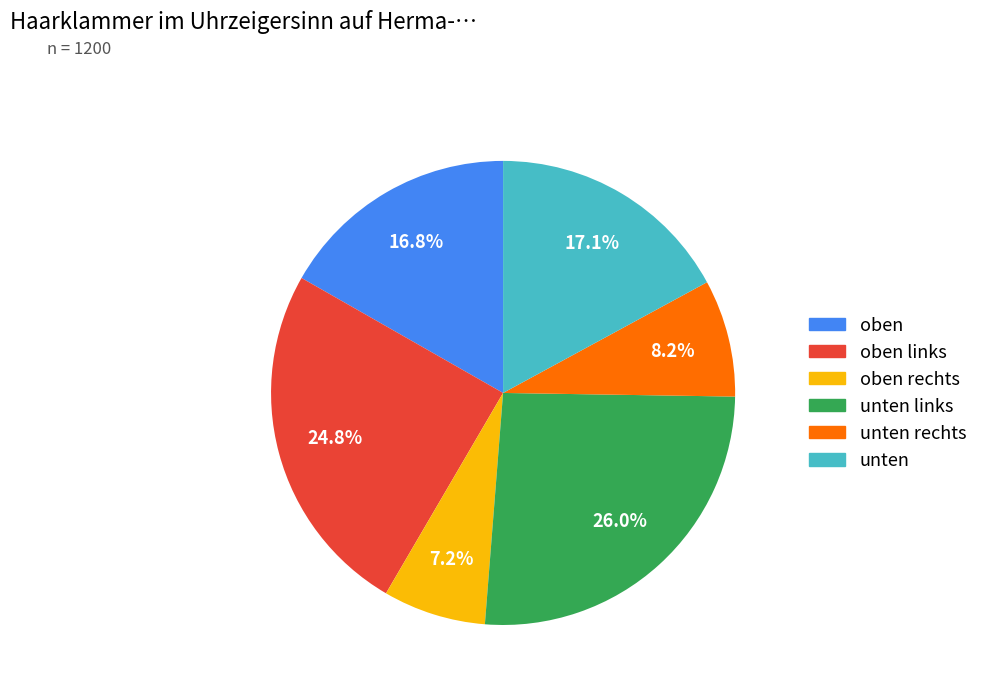

Is there a majority slice in this chart?

No